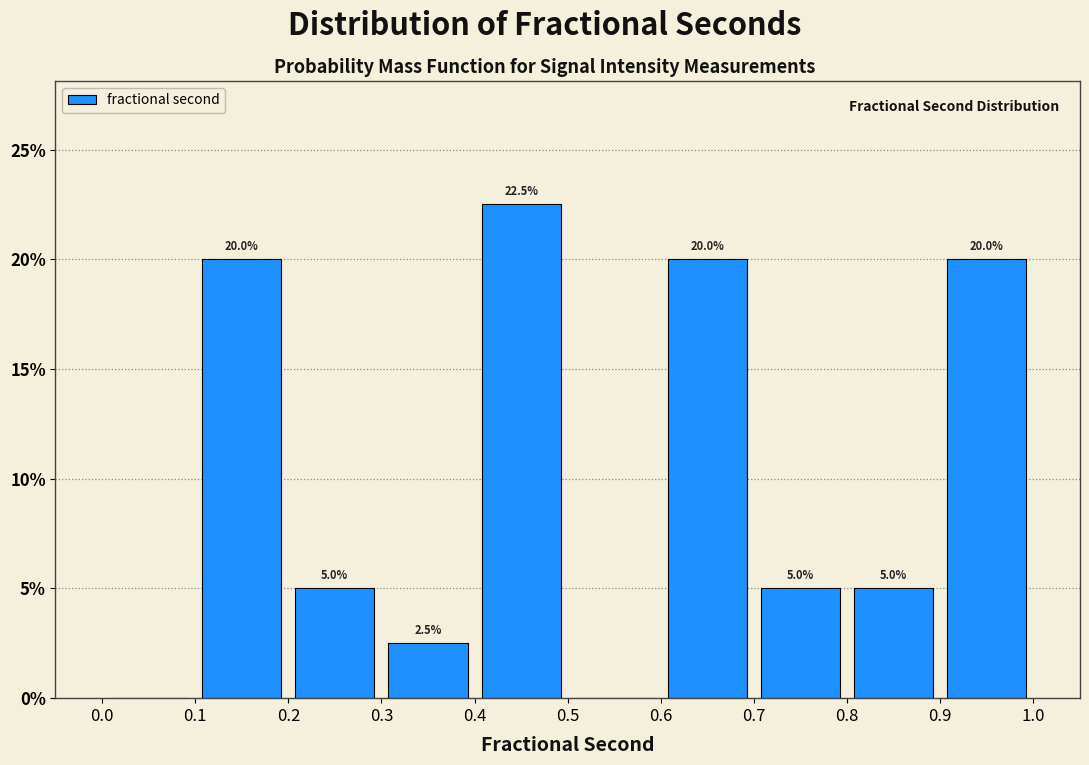

Which range on the x-axis has the tallest bar?

0.4 to 0.5